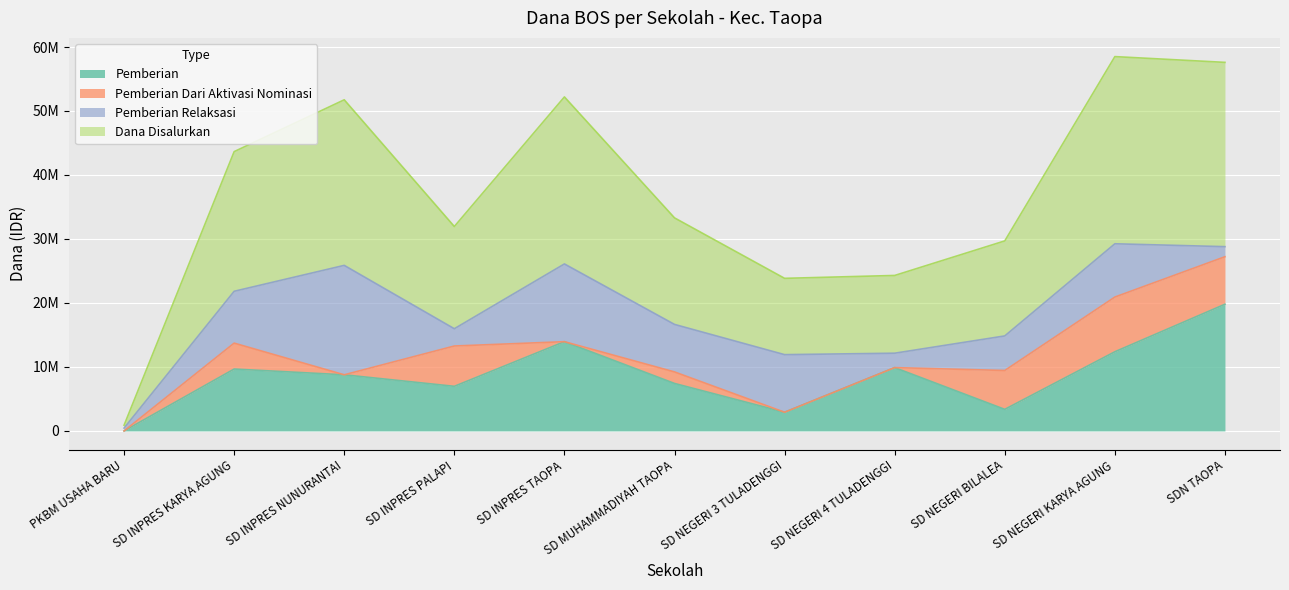

The value of Dana Disalurkan at SD INPRES KARYA AGUNG is 21825000. True or false?

True